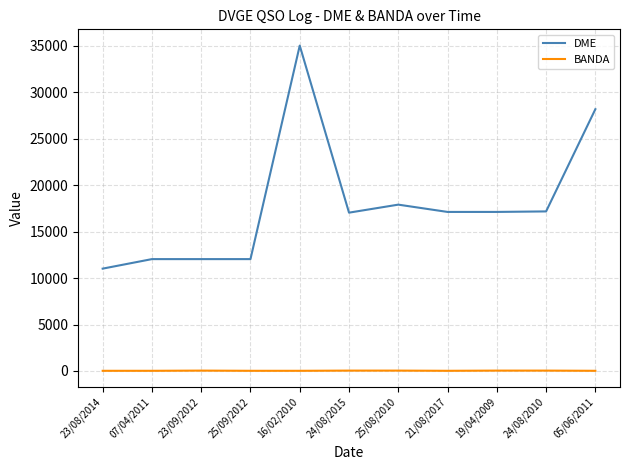

At which category is the sum across all series the highest?

16/02/2010